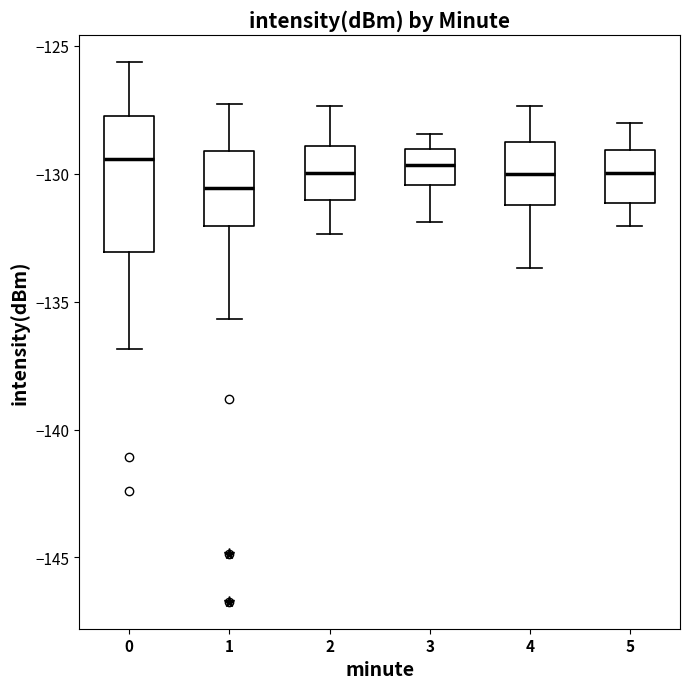

Reading left to right, transcribe this box plot: for each box, give where its median line is, the range the box spans, and where its two whiskers end, as read against the y-axis. The values are not printed on the chart, so give them approximately, as read against the axis.

0: median -129.5, box -133.0 to -128.0, whiskers -137.0 to -125.5
1: median -130.5, box -132.0 to -129.0, whiskers -135.5 to -127.5
2: median -130.0, box -131.0 to -129.0, whiskers -132.5 to -127.5
3: median -129.5, box -130.5 to -129.0, whiskers -132.0 to -128.5
4: median -130.0, box -131.0 to -129.0, whiskers -133.5 to -127.5
5: median -130.0, box -131.0 to -129.0, whiskers -132.0 to -128.0